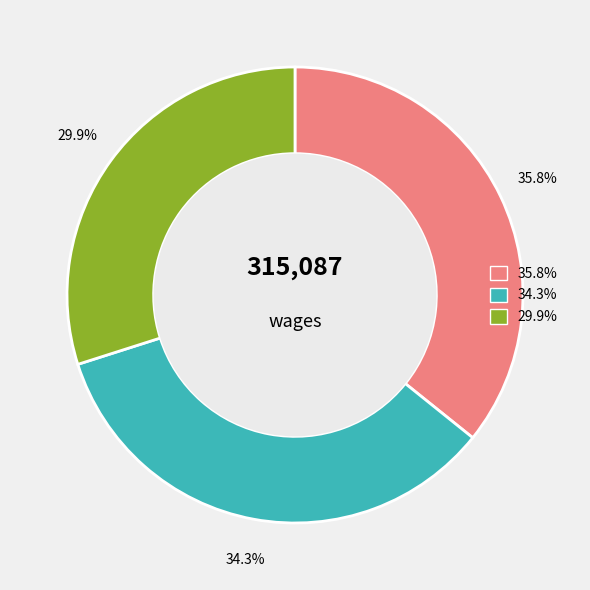

How many slices are in this pie chart?

3